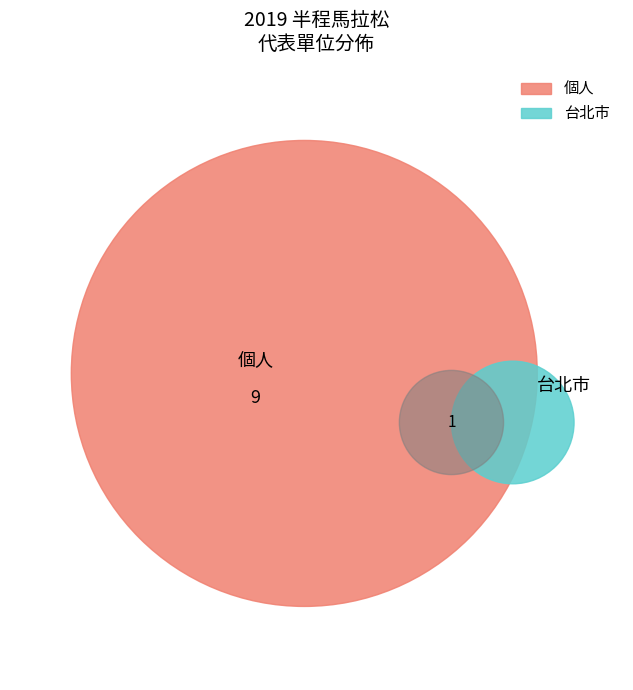

To the nearest percent, what portion does 台北市 represent?

10%